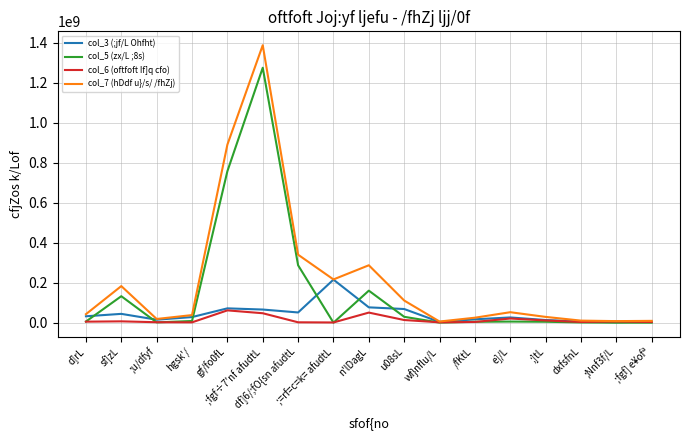

Where is col_6 (oftfoft If]q cfo) nearest to the value 31241430?

e]/L